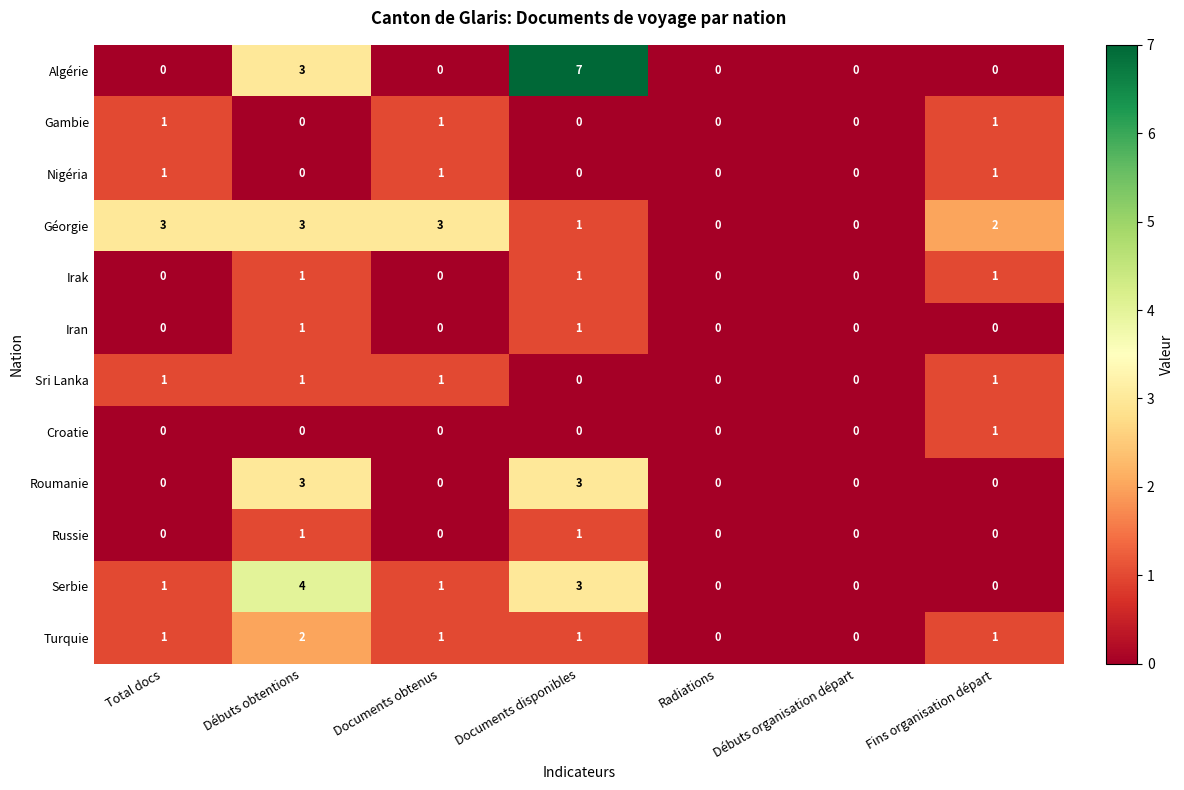

Count the number of categories in the chart.

7